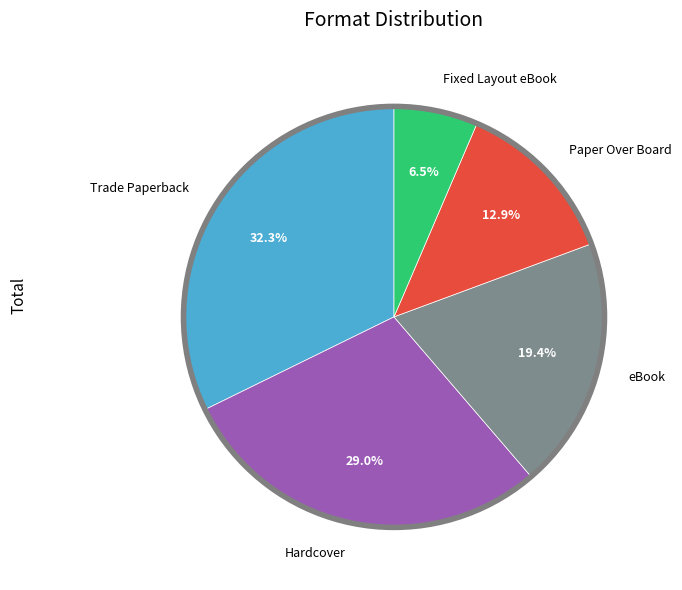

Does eBook account for over 50% of the chart?

No